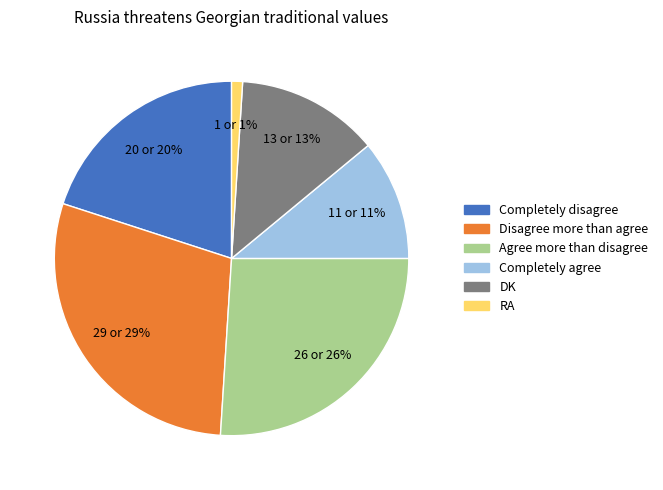

Combined, do DK and RA account for over 50%?

No